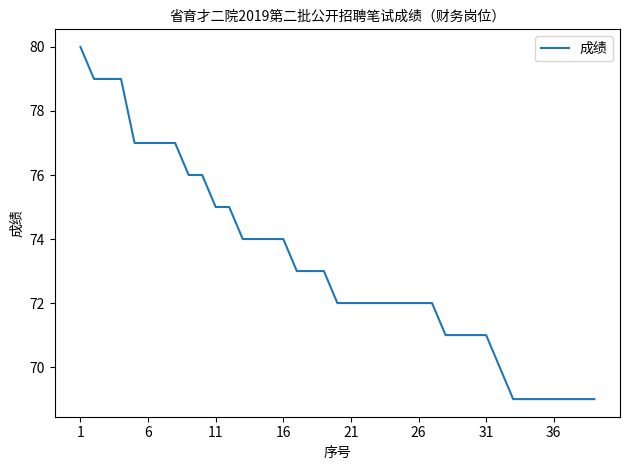

What is the difference between the maximum and minimum values?

11